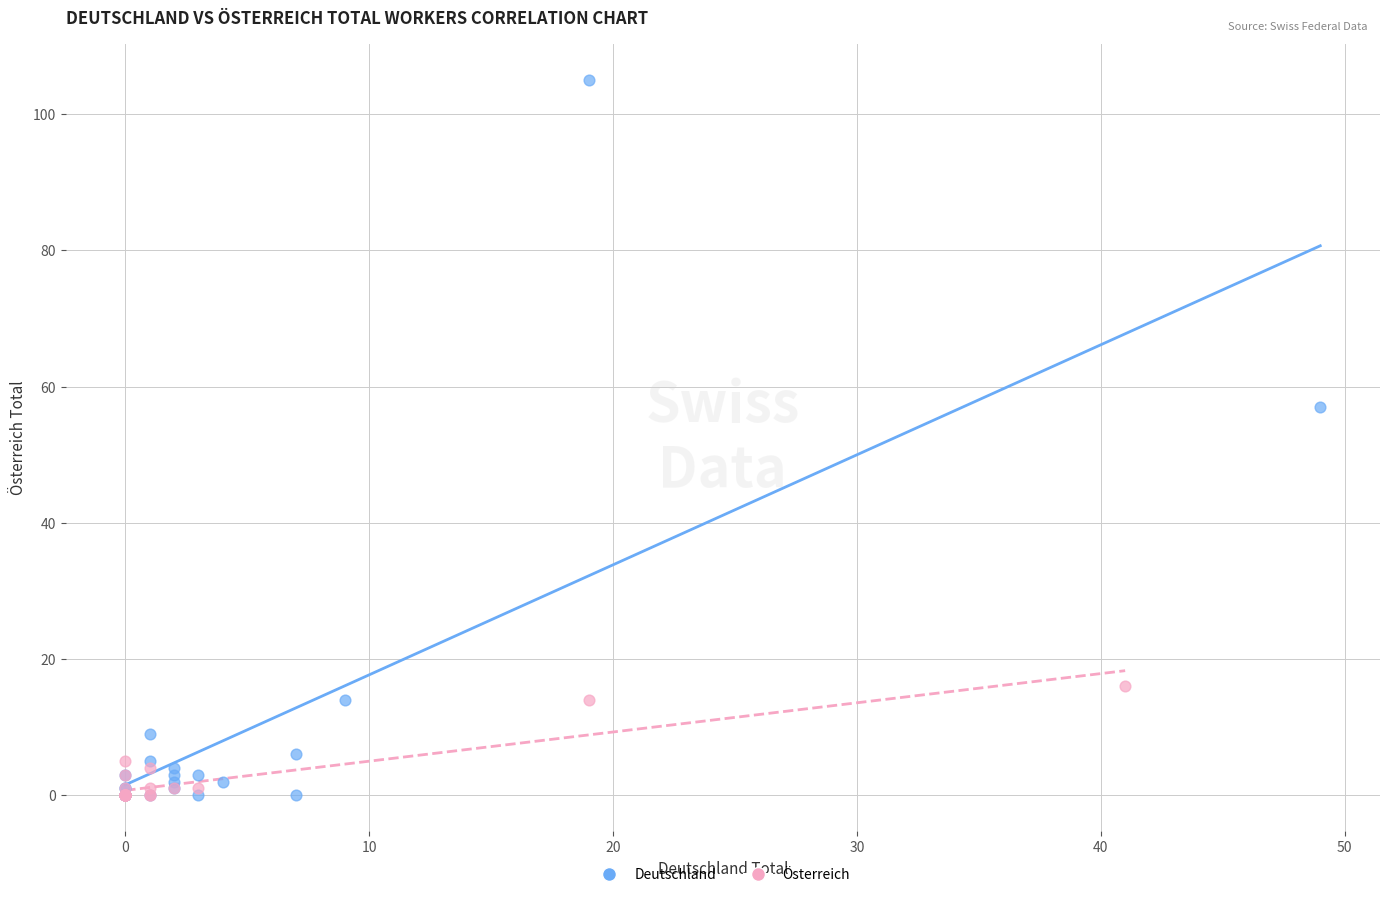

Which series has the largest Y range (max minus min)?

Deutschland